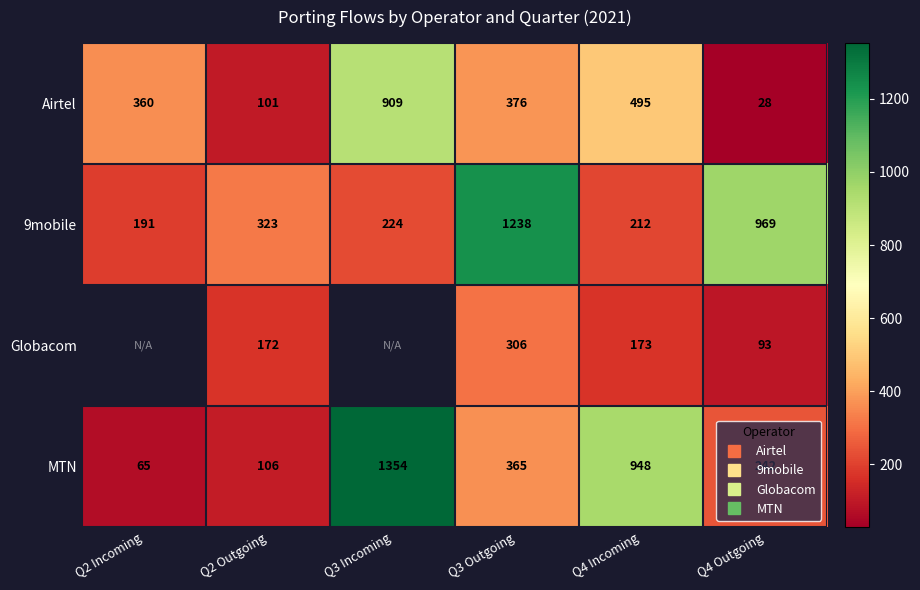

Which category has the lowest value in the MTN series?

Q2 Incoming